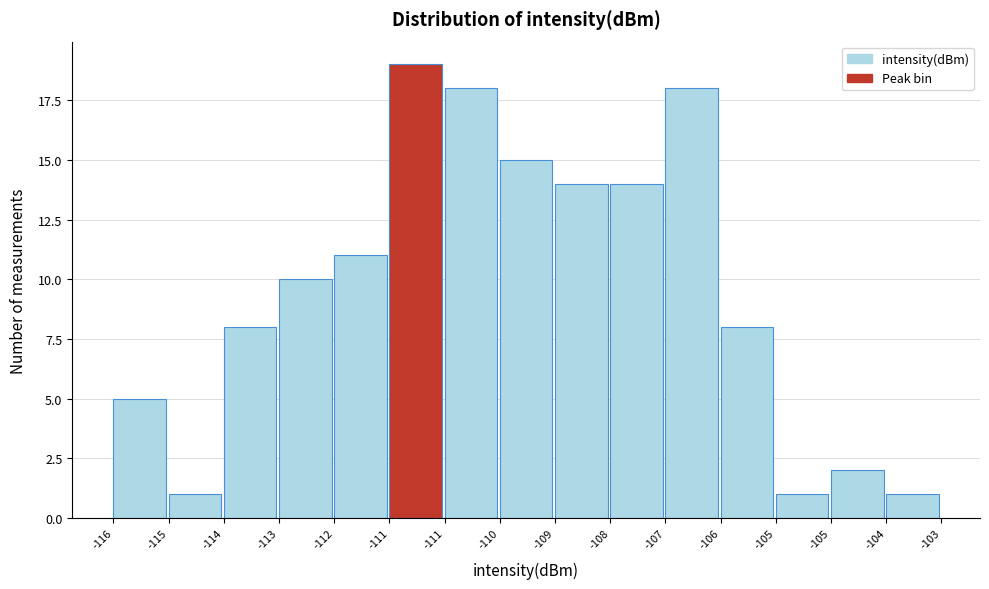

Does the chart contain any negative values?

No